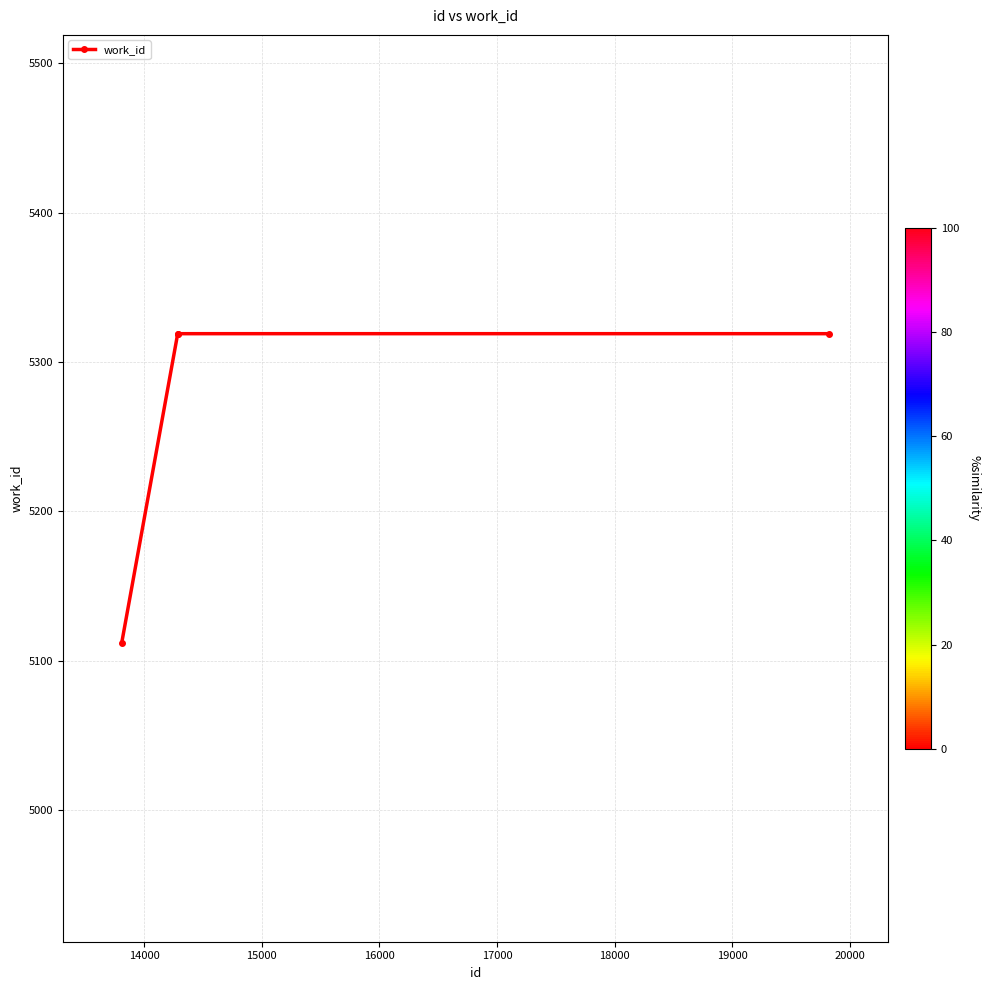

What is the average value?

5267